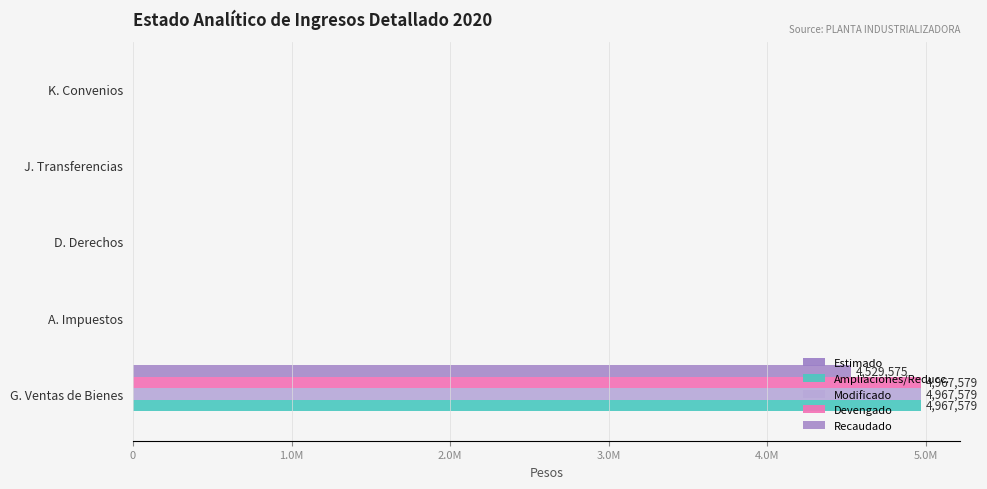

What is the sum of all Ampliaciones/Reducc. values?

4967579.2